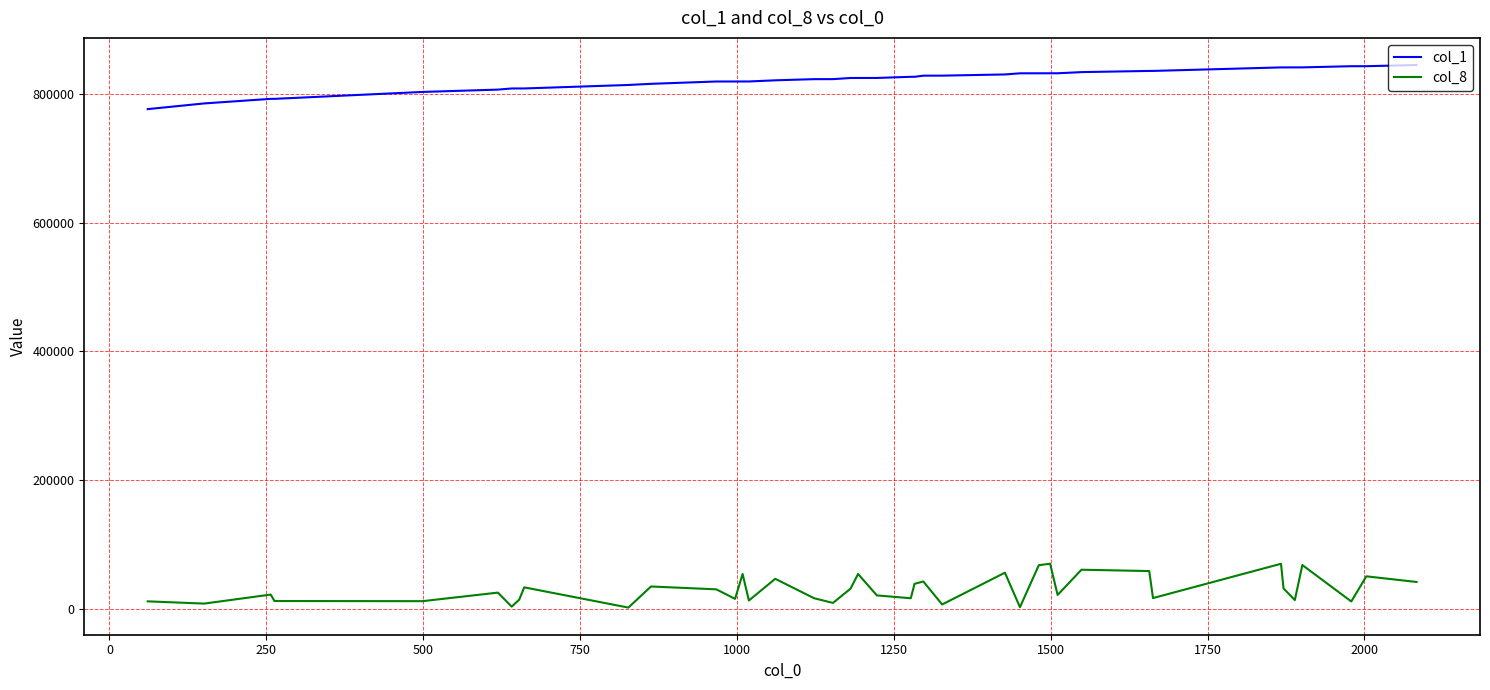

True or false: col_8 and col_1 cross at least once.

False